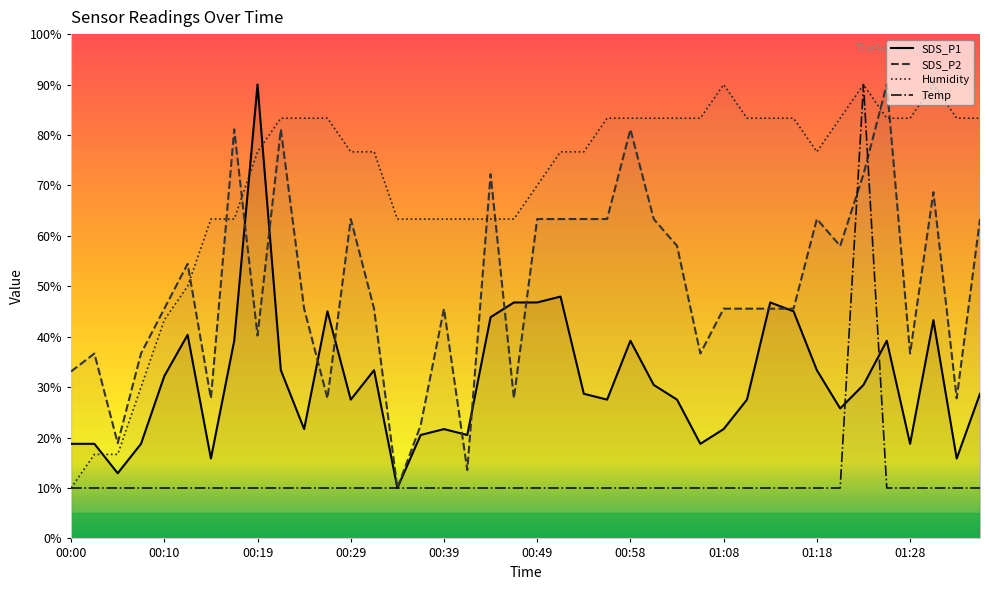

Which category has the lowest value in the Humidity series?

00:00